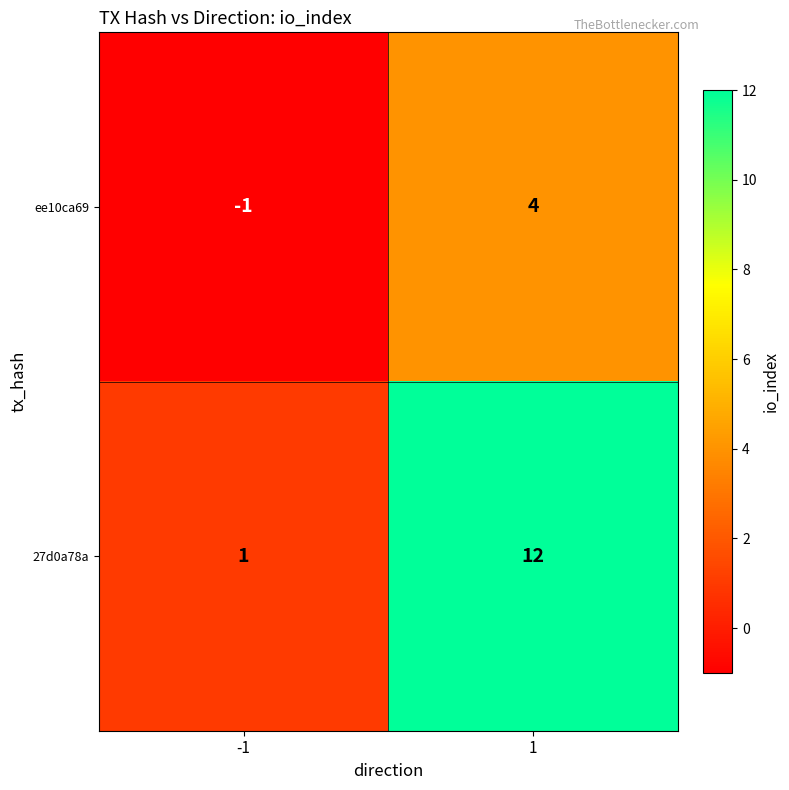

What is the sum of the 27d0a78a values at 1 and -1?

13